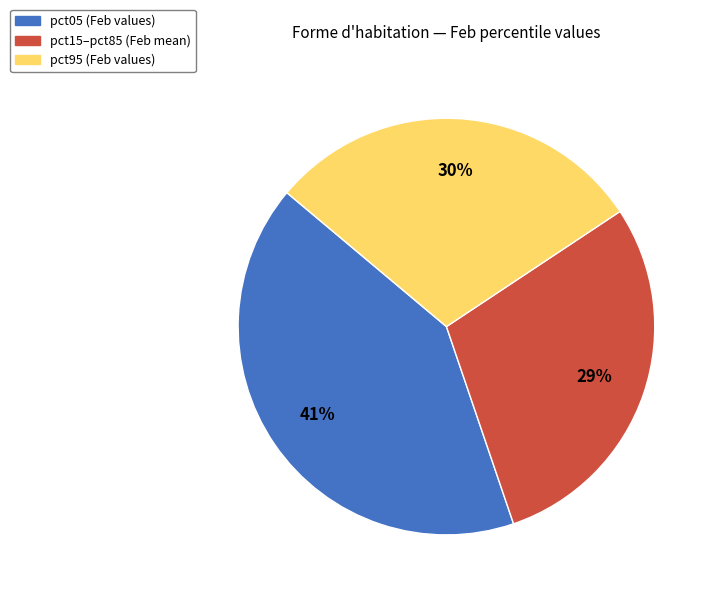

Is there any slice that represents more than half of the pie?

No